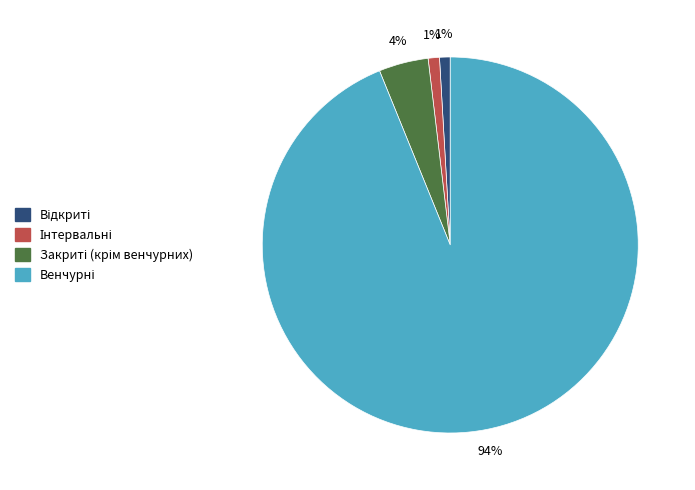

To the nearest percent, what is the average slice percentage?

25%